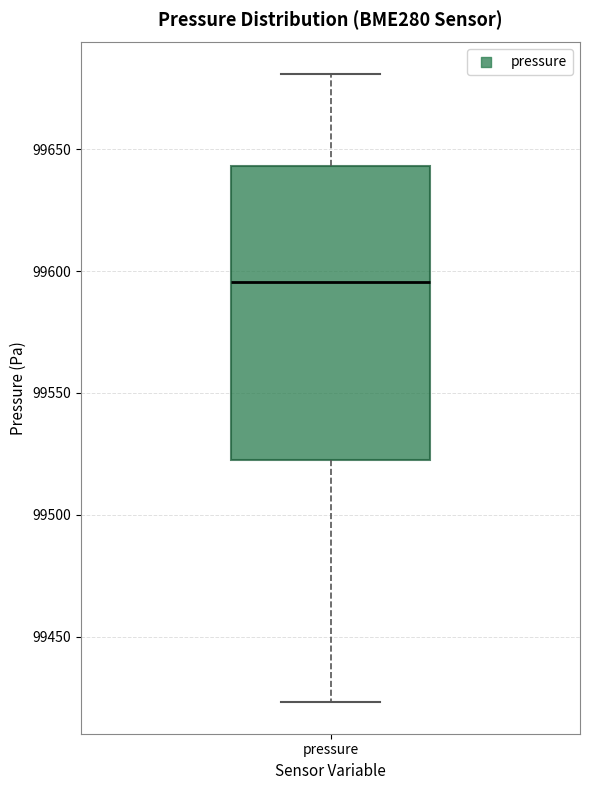

Where does the median line of the box for pressure sit on the y-axis? The values are not printed on the chart, so give them approximately, as read against the axis.

99595